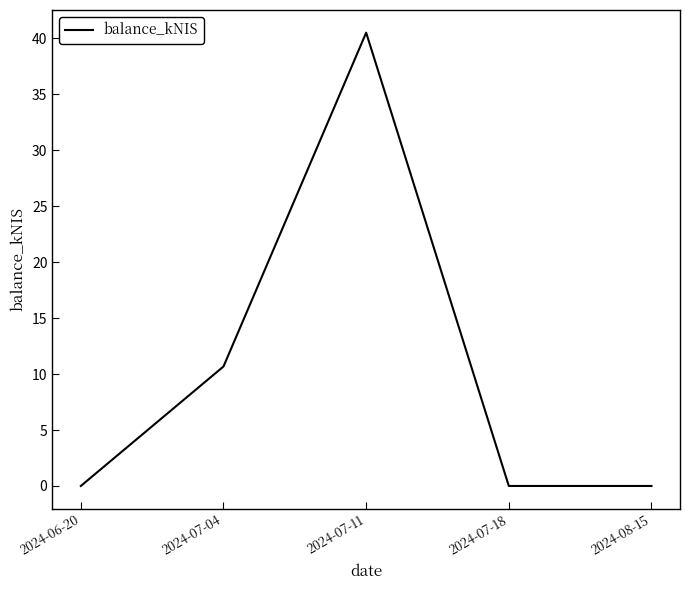

Which has a higher value, 2024-06-20 or 2024-07-11?

2024-07-11